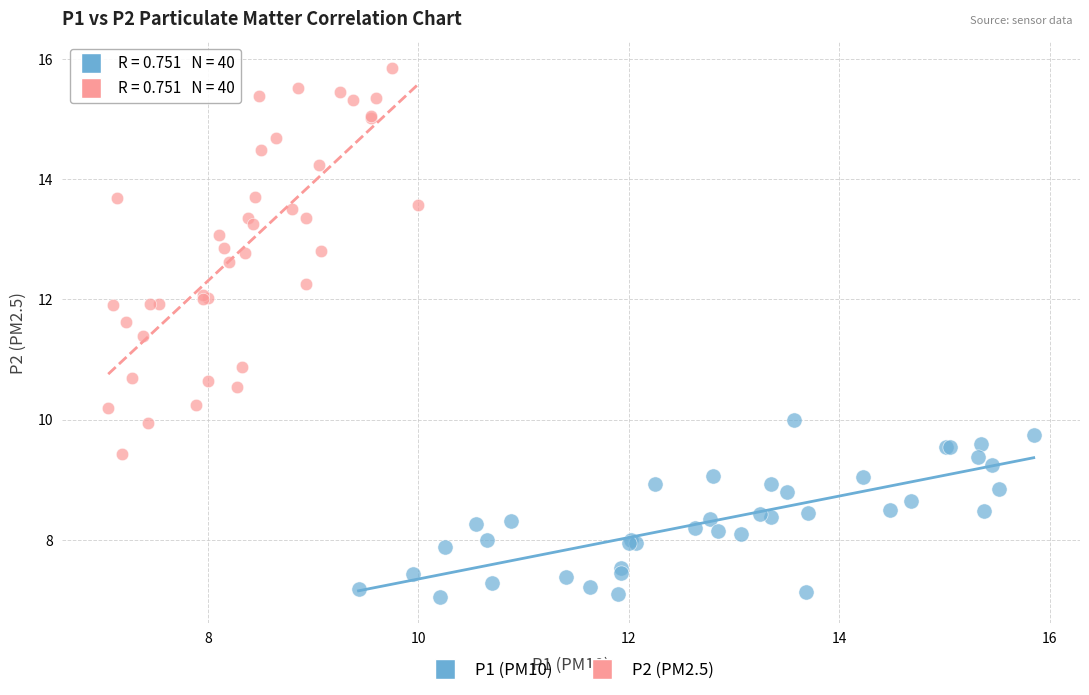

Which series contains the lowest Y value?

P1 (PM10)